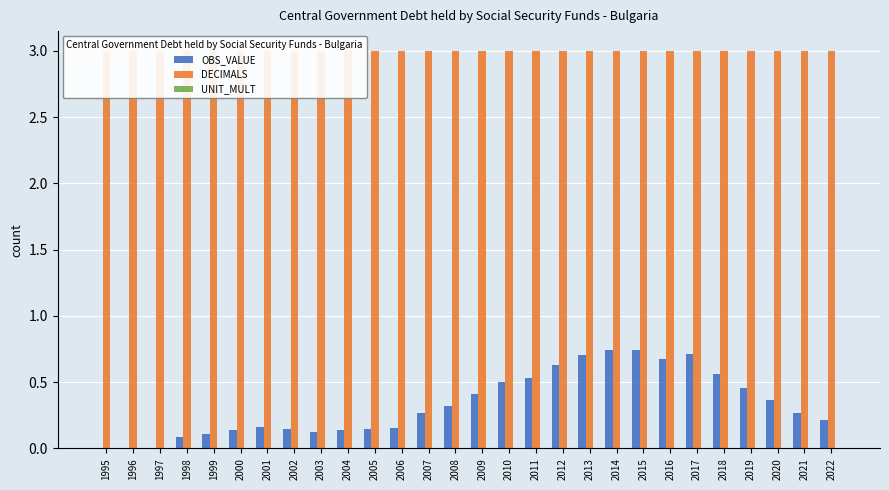

What is the average value of the OBS_VALUE series?

0.3